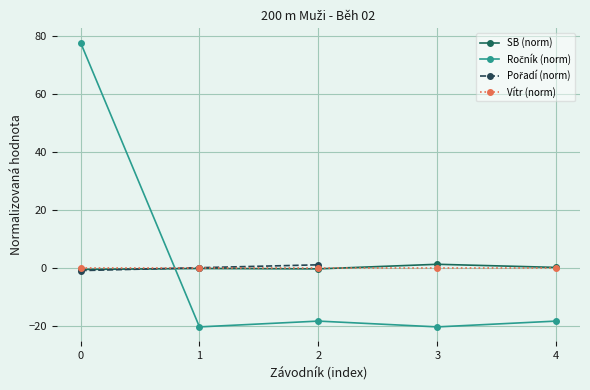

Which series has the largest total across all categories?

Ročník (norm)